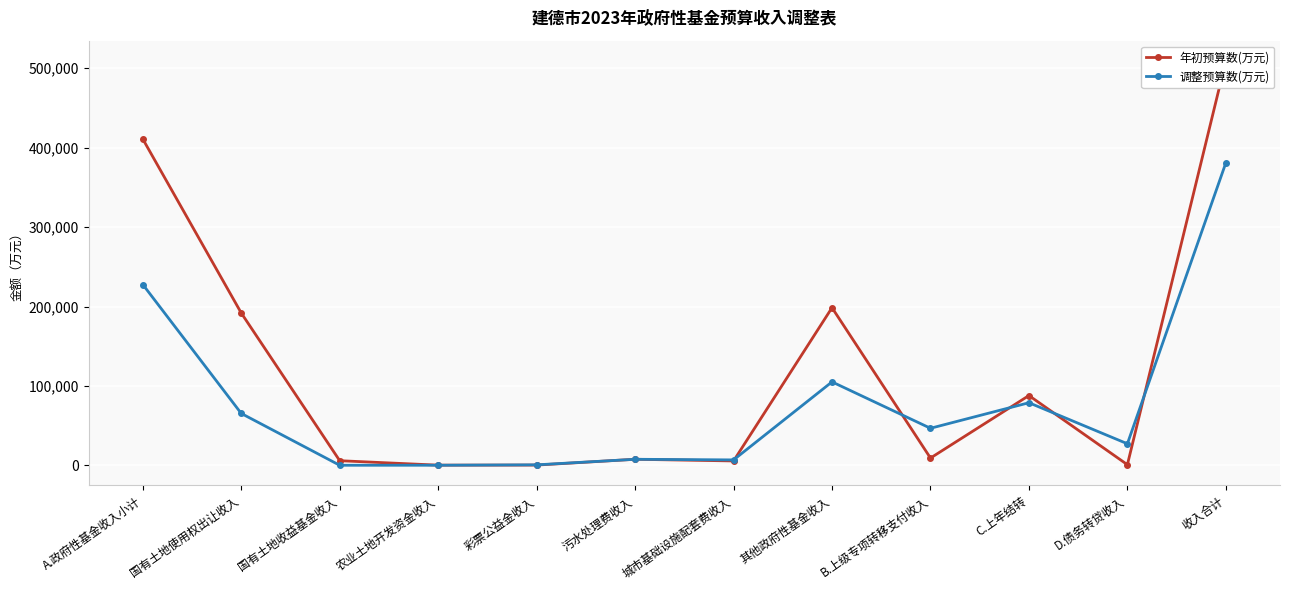

What is the average value of the 年初预算数(万元) series?

119063